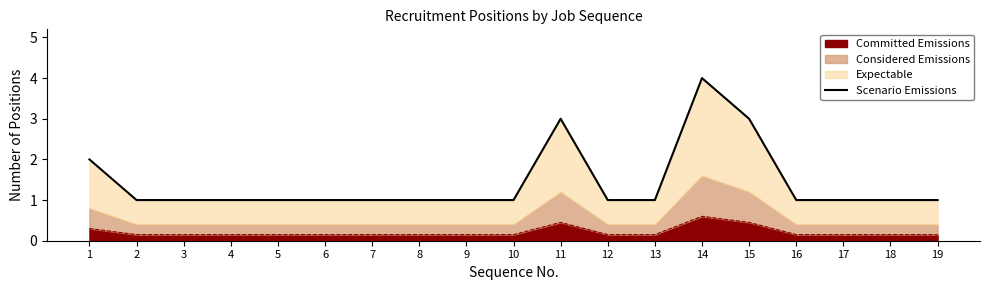

Reading left to right, transcribe all the data shown in this chart.

2	1	1	1	1	1	1	1	1	1	3	1	1	4	3	1	1	1	1